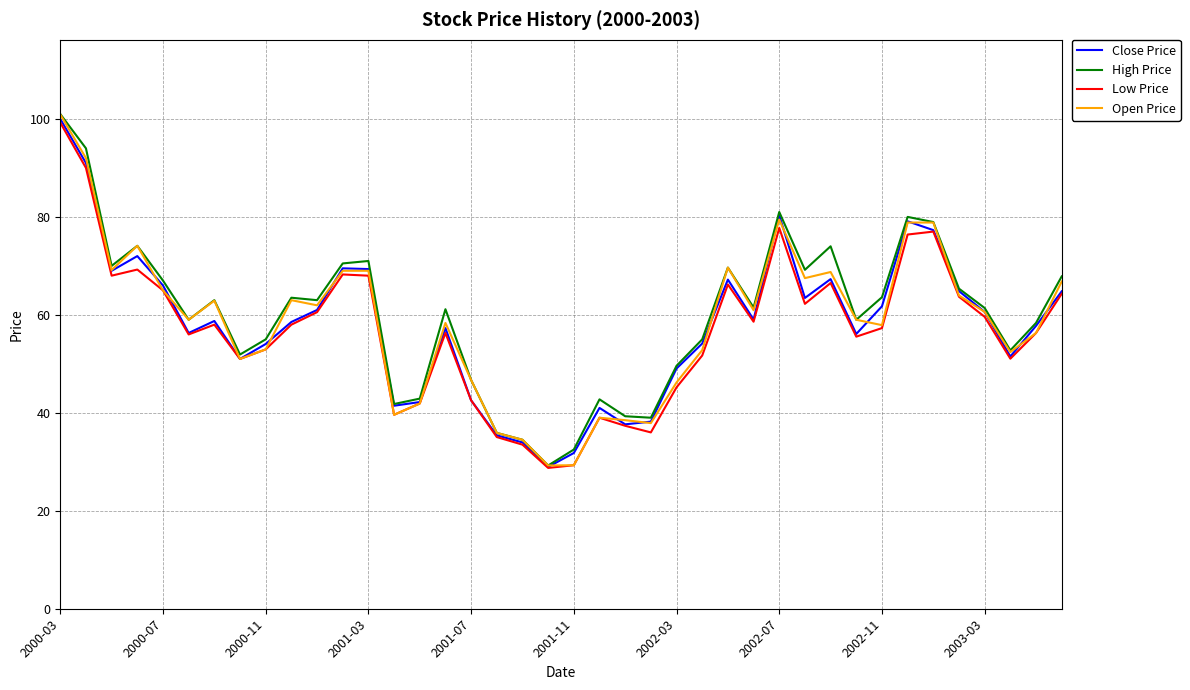

What is the maximum value shown in the chart?

101.0